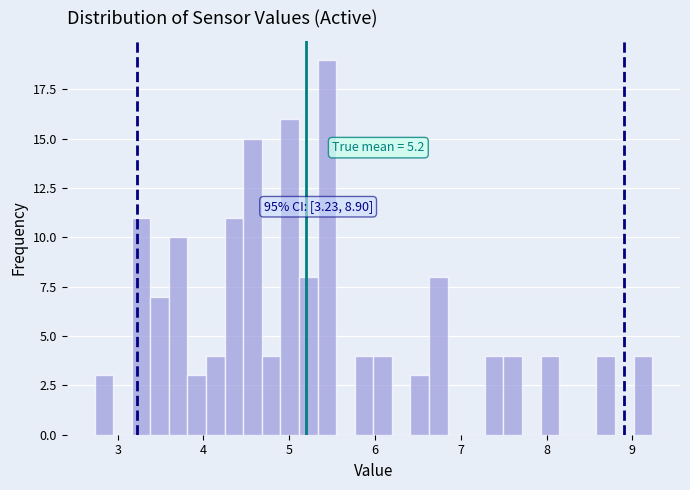

Around what value on the x-axis is the tallest bar? Give the approximate position of its centre, as read against the axis.

5.4